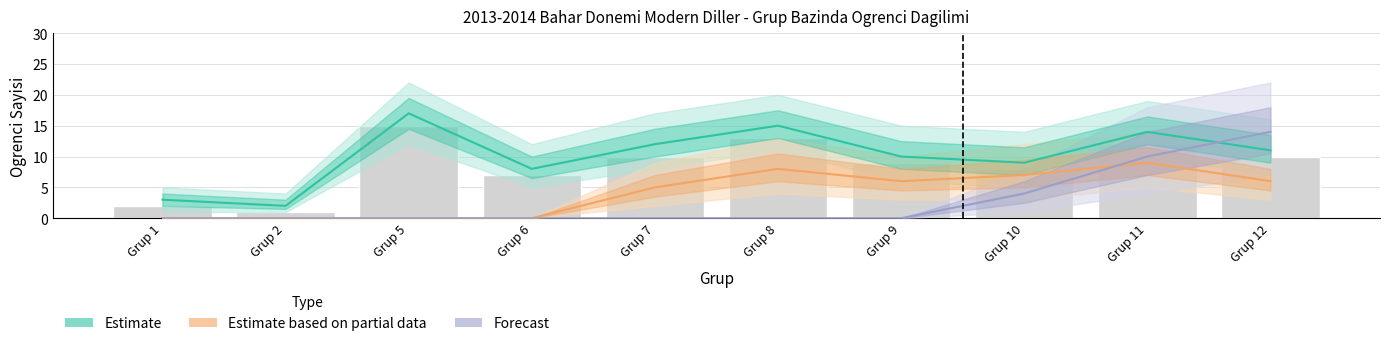

Reading left to right, extract all data points from this chart.

Estimate: 3	2	17	8	12	15	10	9	14	11
Estimate based on partial data: 0	0	0	0	5	8	6	7	9	6
Forecast: 0	0	0	0	0	0	0	4	10	14